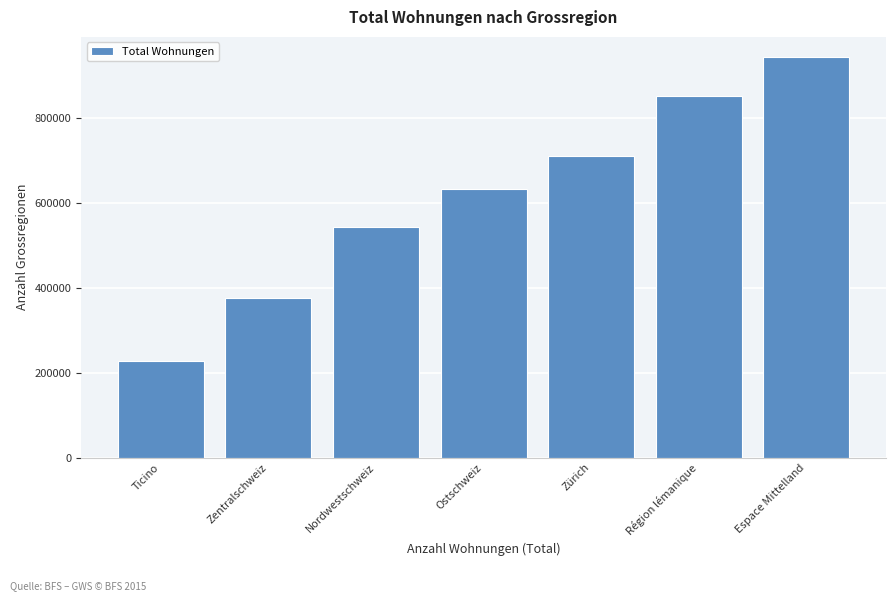

Reading right to left, transcribe all the data shown in this chart.

944651	852984	710964	633155	544217	377015	226442